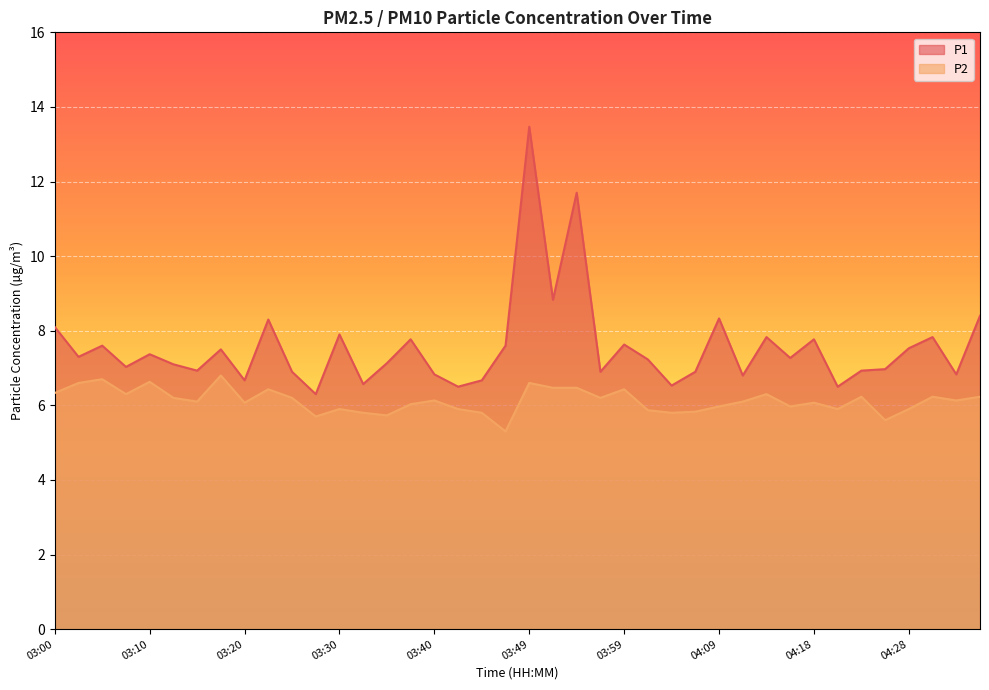

Reading left to right, extract all data points from this chart.

P1: 03:00=8.1	03:03=7.3	03:05=7.6	03:08=7.0	03:10=7.4	03:13=7.1	03:15=6.9	03:18=7.5	03:20=6.7	03:22=8.3	03:25=6.9	03:27=6.3	03:30=7.9	03:32=6.6	03:35=7.1	03:37=7.8	03:40=6.8	03:42=6.5	03:44=6.7	03:47=7.6	03:49=13.5	03:52=8.8	03:54=11.7	03:57=6.9	03:59=7.6	04:01=7.2	04:04=6.5	04:06=6.9	04:09=8.3	04:11=6.8	04:14=7.8	04:16=7.3	04:18=7.8	04:21=6.5	04:23=6.9	04:26=7.0	04:28=7.5	04:31=7.8	04:33=6.8	04:36=8.4
P2: 03:00=6.3	03:03=6.6	03:05=6.7	03:08=6.3	03:10=6.6	03:13=6.2	03:15=6.1	03:18=6.8	03:20=6.1	03:22=6.4	03:25=6.2	03:27=5.7	03:30=5.9	03:32=5.8	03:35=5.7	03:37=6.0	03:40=6.1	03:42=5.9	03:44=5.8	03:47=5.3	03:49=6.6	03:52=6.5	03:54=6.5	03:57=6.2	03:59=6.4	04:01=5.9	04:04=5.8	04:06=5.8	04:09=6.0	04:11=6.1	04:14=6.3	04:16=6.0	04:18=6.1	04:21=5.9	04:23=6.2	04:26=5.6	04:28=5.9	04:31=6.2	04:33=6.1	04:36=6.2